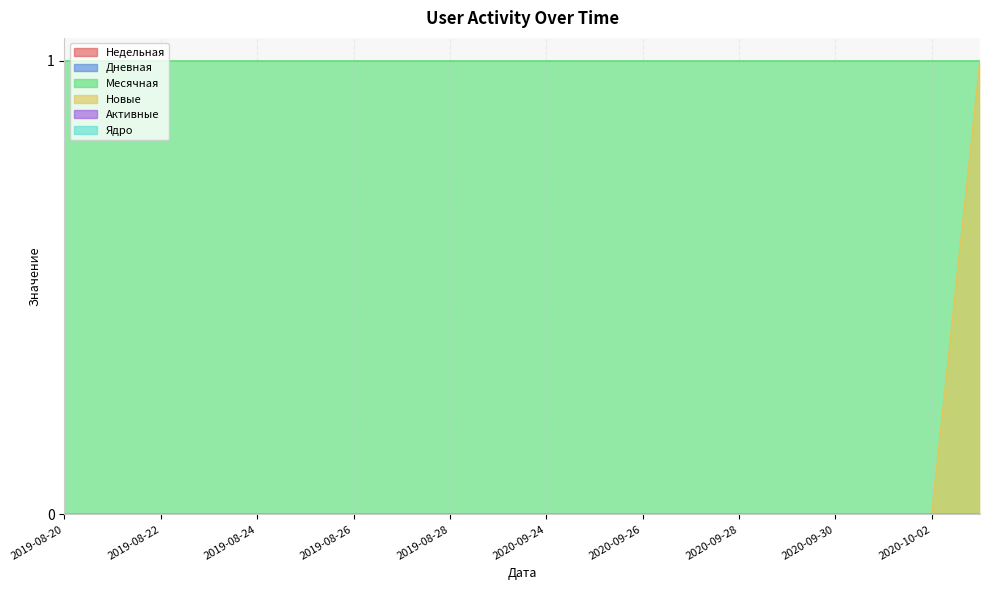

At how many categories does at least one series exceed 0?

20